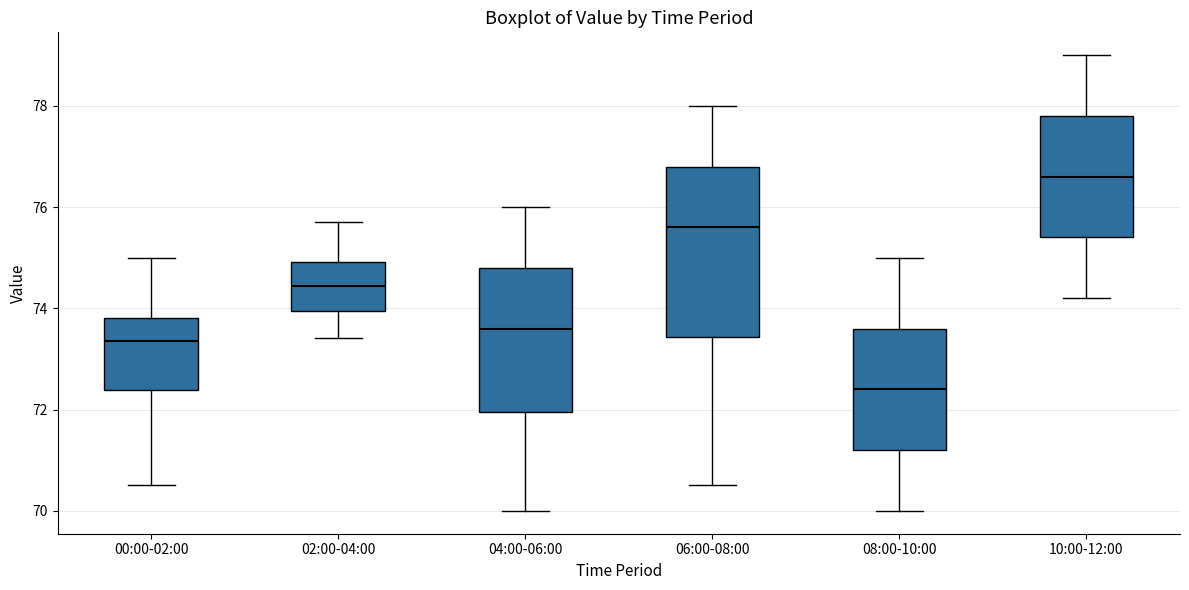

Reading left to right, read every box against the y-axis: the position of its median line, the range the box covers, and the ends of its whiskers. The values are not printed on the chart, so give them approximately, as read against the axis.

00:00-02:00: median 73.4, box 72.4 to 73.8, whiskers 70.6 to 75.0
02:00-04:00: median 74.4, box 74.0 to 75.0, whiskers 73.4 to 75.8
04:00-06:00: median 73.6, box 72.0 to 74.8, whiskers 70.0 to 76.0
06:00-08:00: median 75.6, box 73.4 to 76.8, whiskers 70.6 to 78.0
08:00-10:00: median 72.4, box 71.2 to 73.6, whiskers 70.0 to 75.0
10:00-12:00: median 76.6, box 75.4 to 77.8, whiskers 74.2 to 79.0